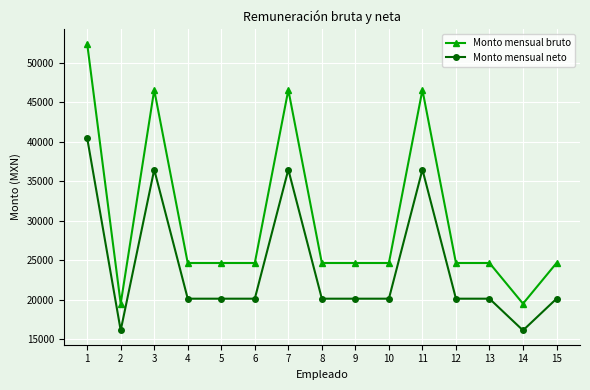

Where is the first local minimum for Monto mensual bruto?

2